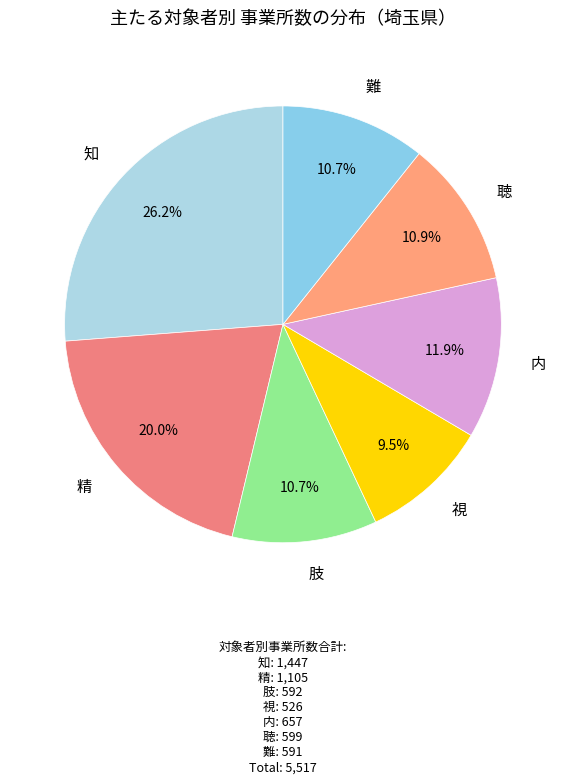

Does 視 represent more than half of the total?

No